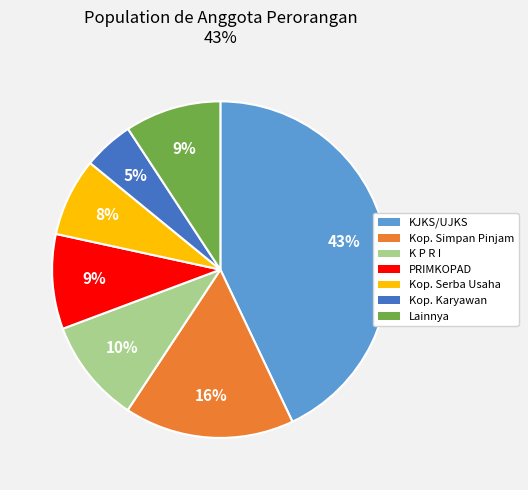

To the nearest percent, what percentage of the pie is Lainnya?

9%